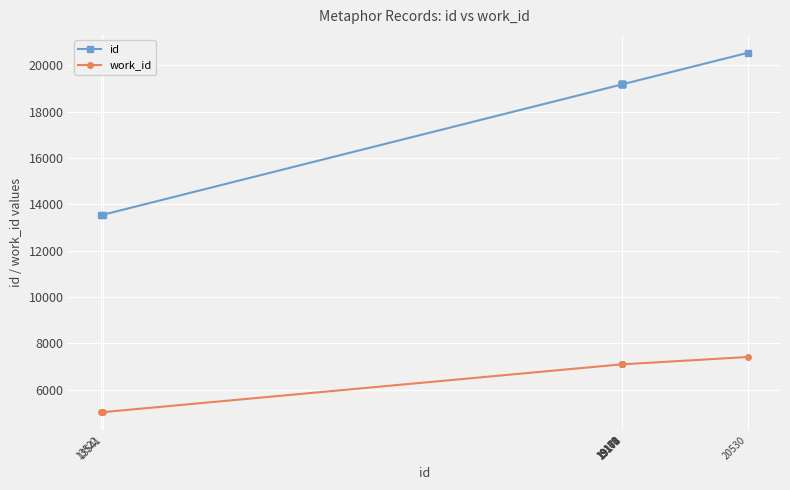

What is the difference between the maximum and minimum values in the id series?

7008